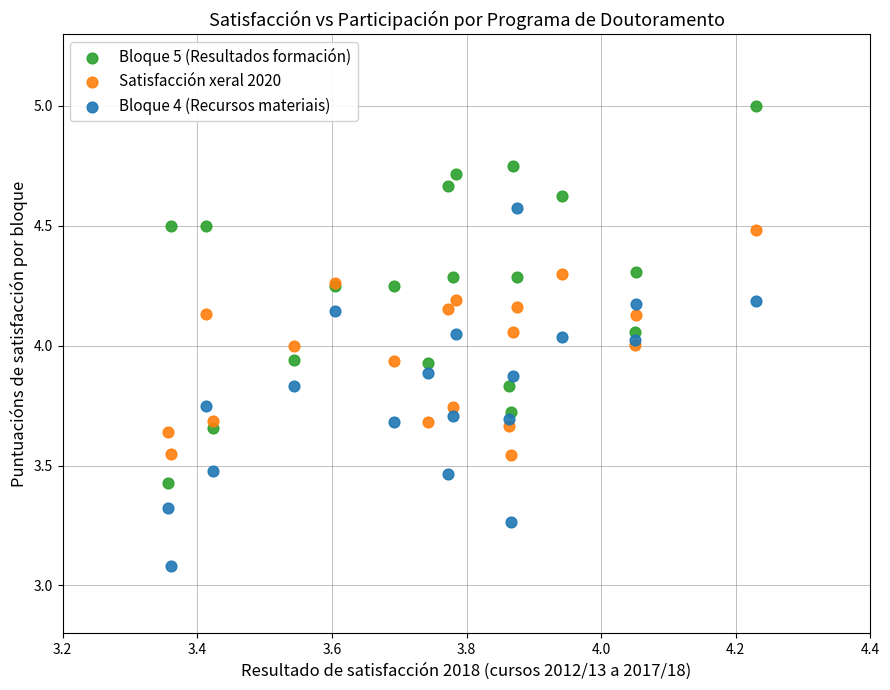

What is the X range (max minus min) for the scatter plot?

0.9